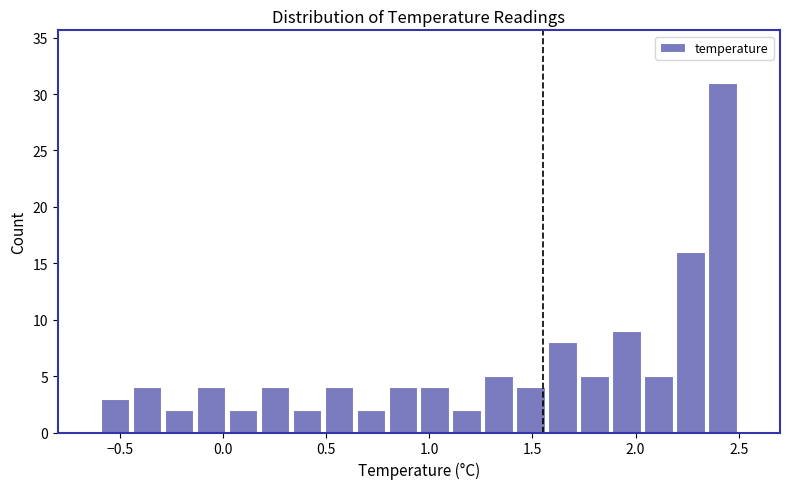

Around what value on the x-axis is the tallest bar? Give the approximate position of its centre, as read against the axis.

2.40